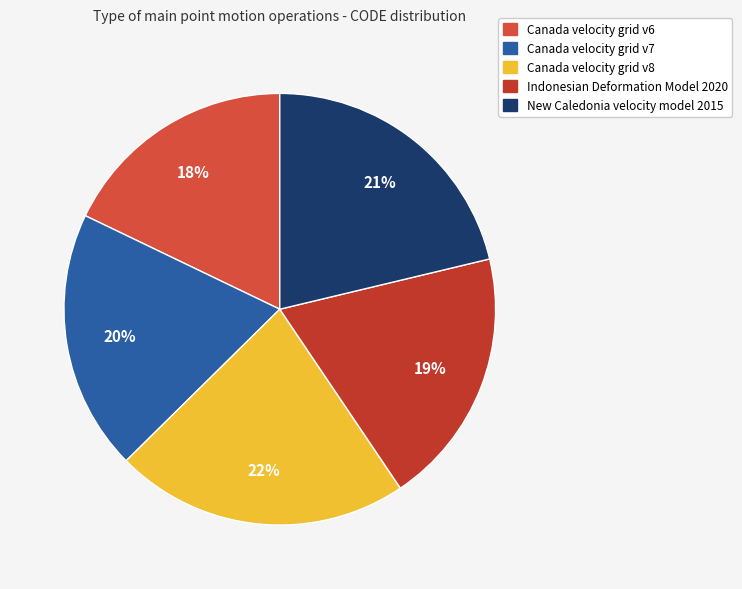

What percentage do New Caledonia velocity model 2015 and Canada velocity grid v6 together represent?

39.1%